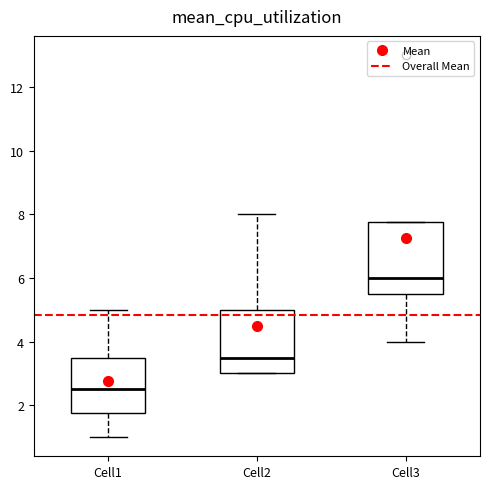

Which box is the tallest, from its lower edge to its upper edge?

Cell3